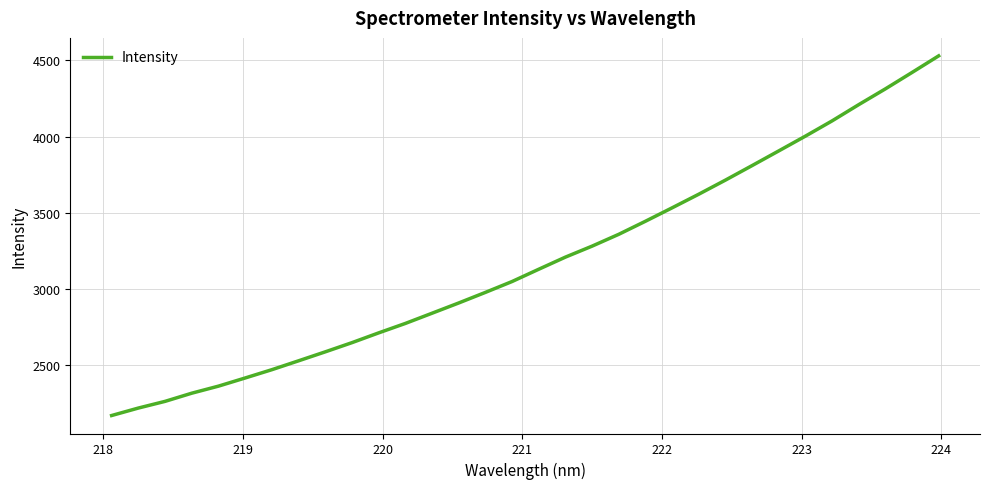

What is the greatest value displayed?

4529.3